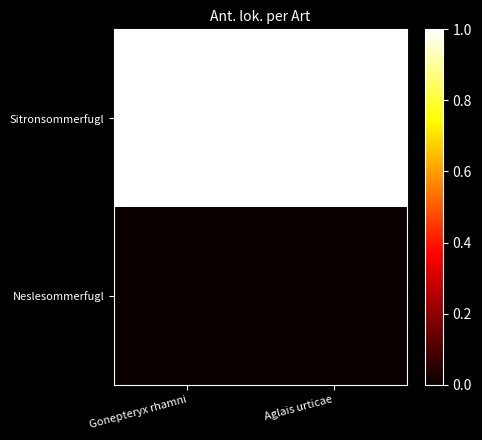

At how many categories does at least one series exceed 0?

2